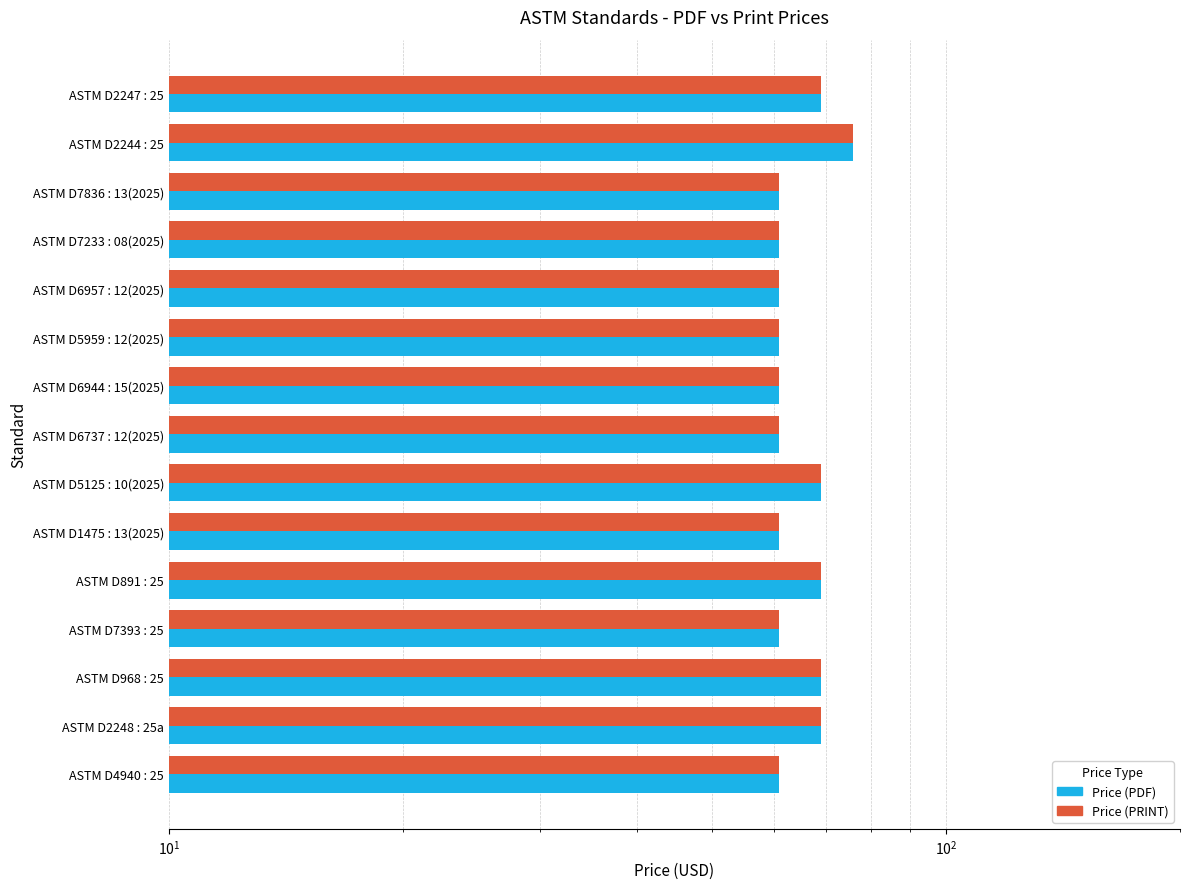

What is the sum of all Price (PDF) values?

970